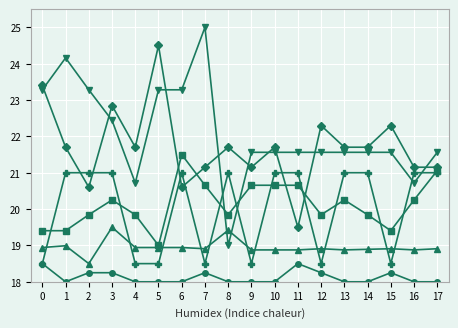

At which category is the sum across all series the highest?

3